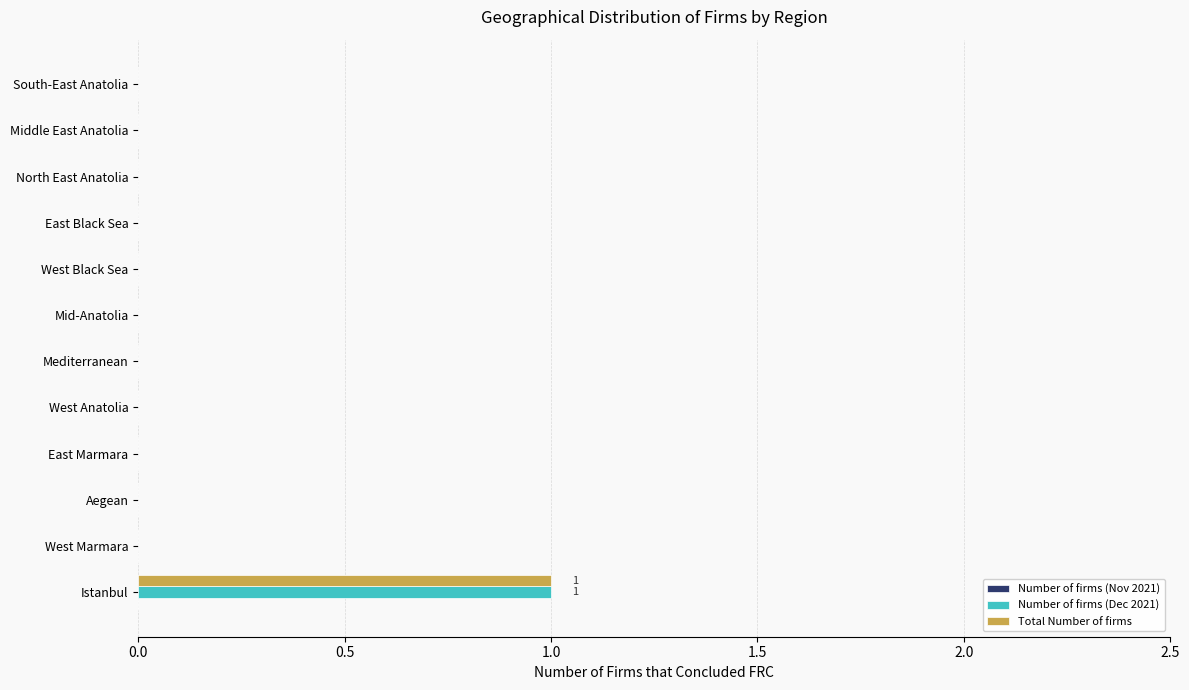

At which category is the sum across all series the highest?

Istanbul